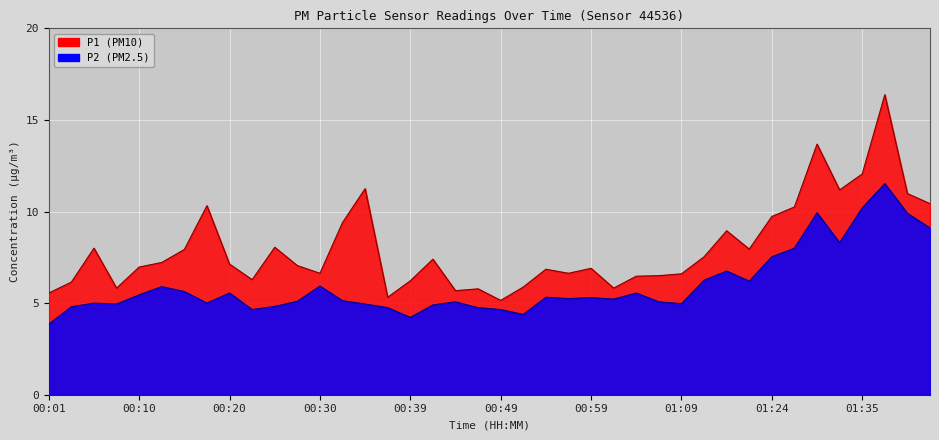

Which series has the widest spread of values?

P1